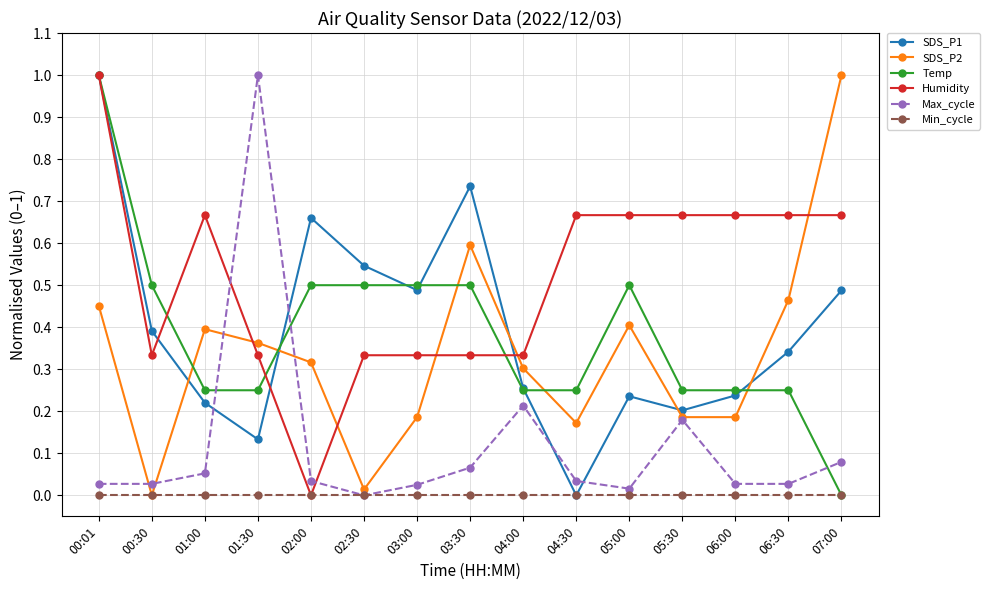

What is the label of the 4th point from the left?

01:30